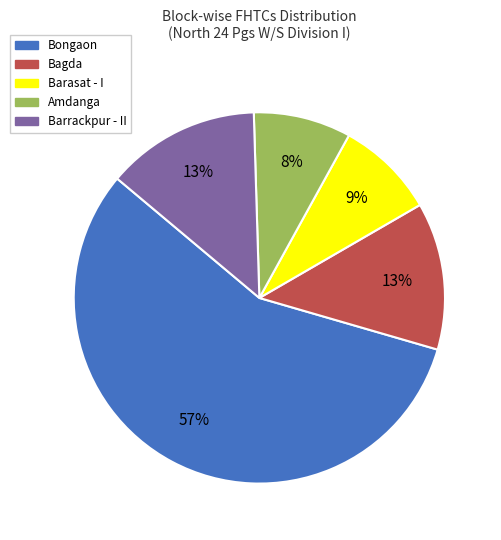

Do Amdanga and Barasat - I together represent more than half of the pie?

No